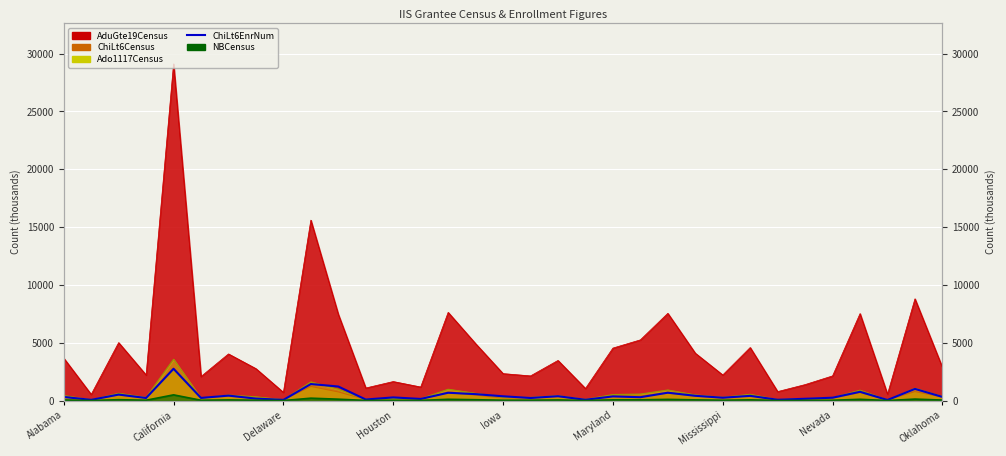

What is the label of the 33rd point from the right?

Alabama